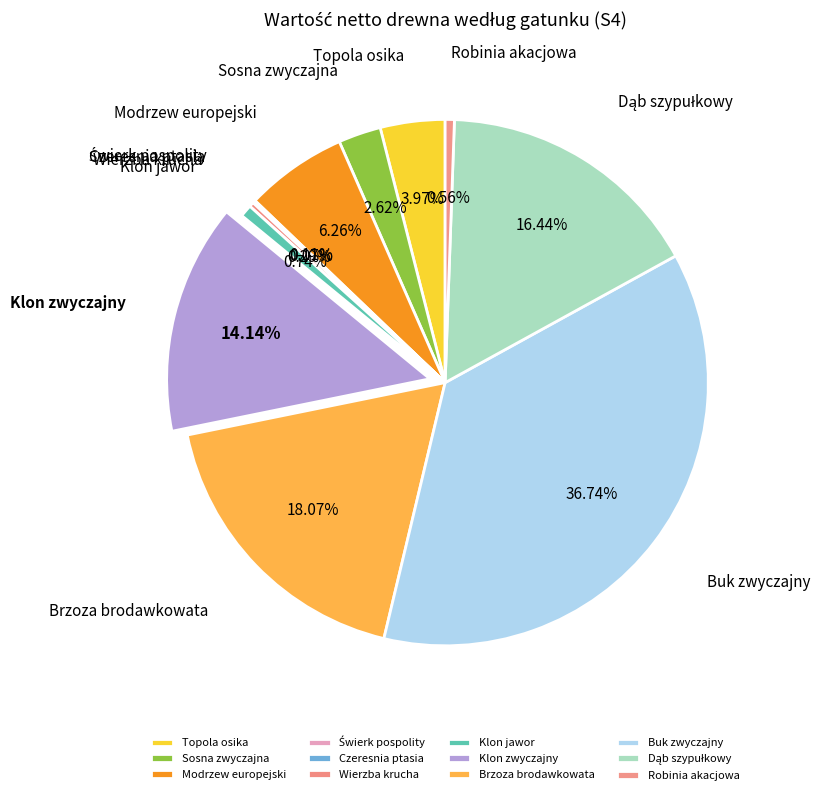

Is there any slice that represents more than half of the pie?

No